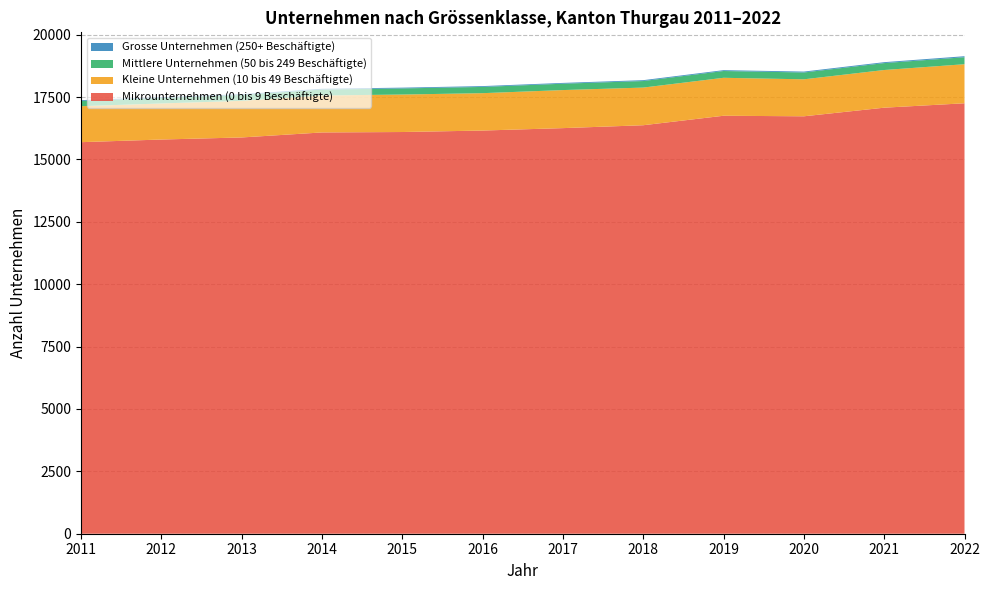

Reading left to right, transcribe all the data shown in this chart.

Mikrounternehmen (0 bis 9 Beschäftigte): 15691	15797	15880	16081	16098	16157	16254	16370	16750	16728	17073	17250
Kleine Unternehmen (10 bis 49 Beschäftigte): 1442	1445	1468	1481	1502	1498	1525	1509	1521	1482	1510	1565
Mittlere Unternehmen (50 bis 249 Beschäftigte): 208	219	233	237	245	250	255	262	272	274	277	280
Grosse Unternehmen (250+ Beschäftigte): 34	34	33	32	31	33	32	35	34	36	37	41